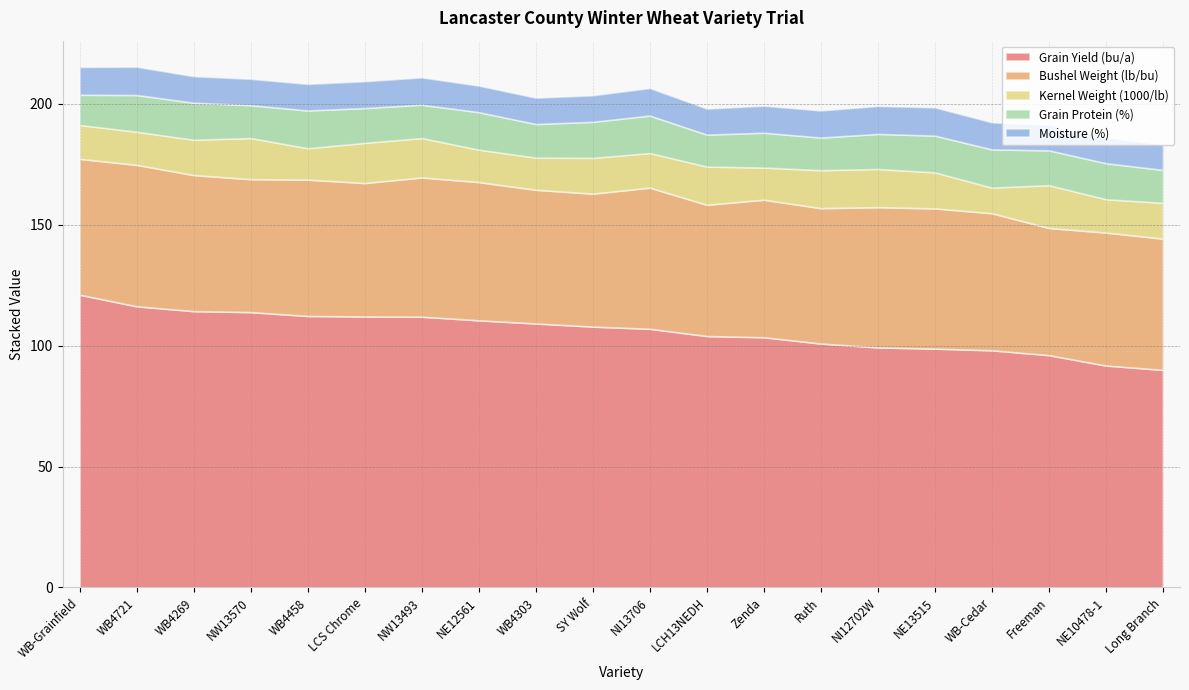

Rank the series by their maximum value, from lowest to highest.

Moisture (%), Grain Protein (%), Kernel Weight (1000/lb), Bushel Weight (lb/bu), Grain Yield (bu/a)